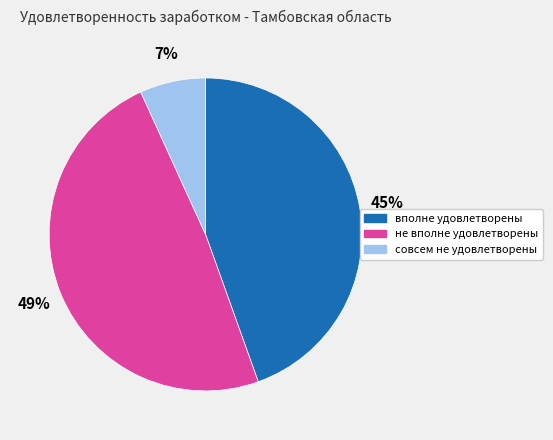

Do совсем не удовлетворены and не вполне удовлетворены together represent more than half of the pie?

Yes